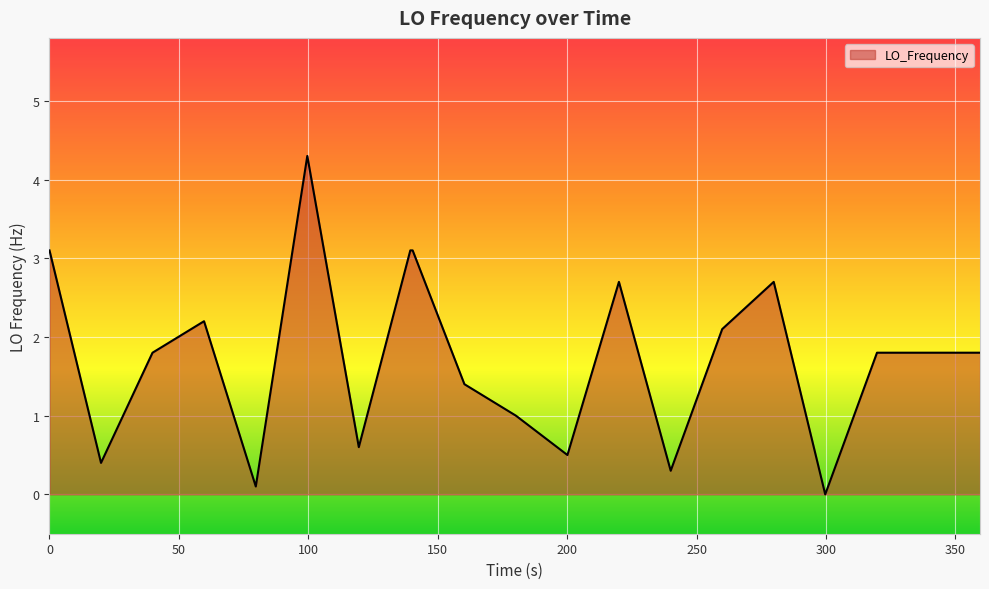

What is the difference between the maximum and second lowest values?

4.2